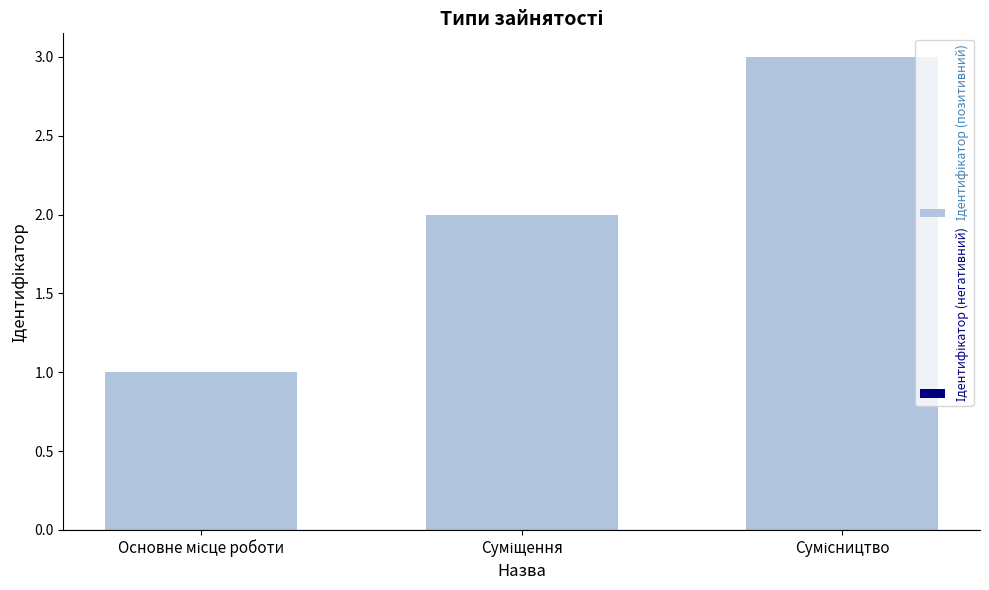

What is the maximum value shown in the chart?

3